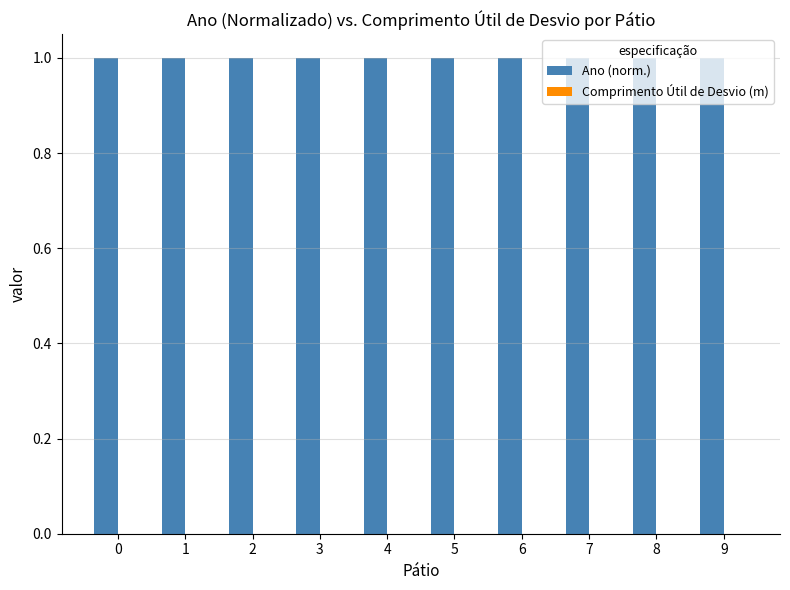

Does the chart contain stacked bars?

No